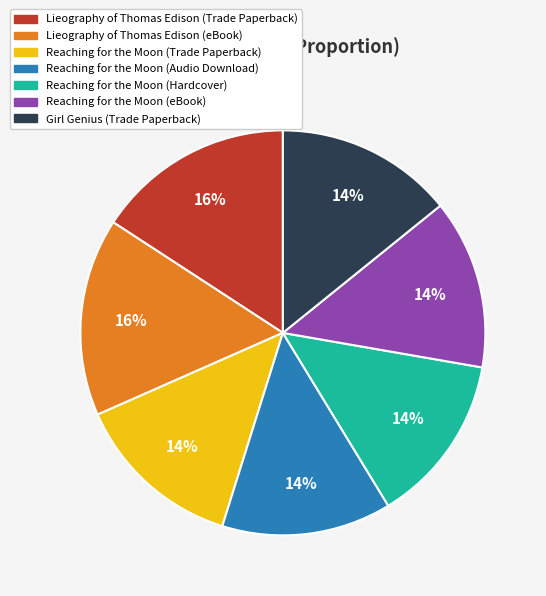

To the nearest percent, what is the difference between the largest and smallest slice percentages?

2%